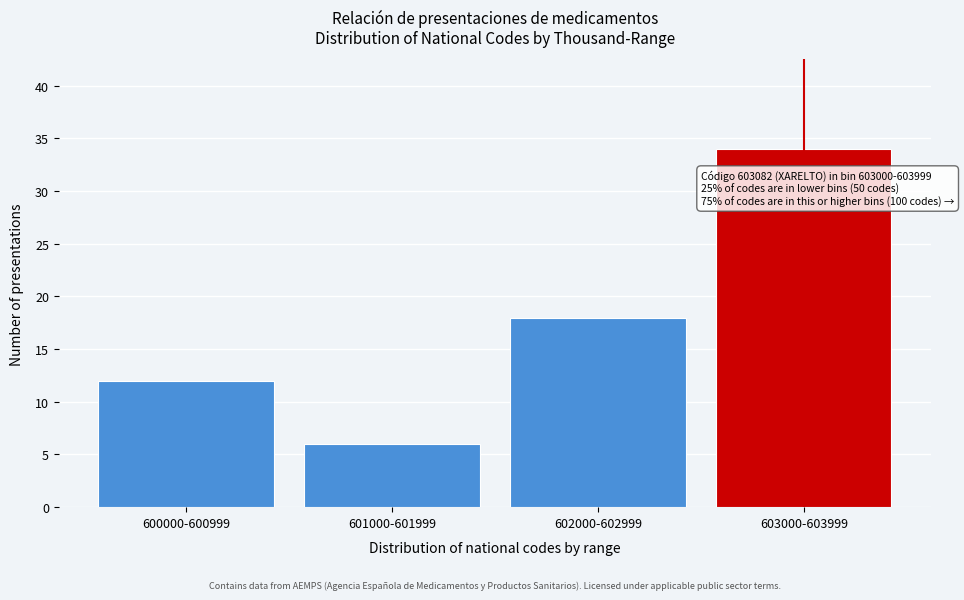

Reading right to left, list all the values displayed in this chart.

34	18	6	12